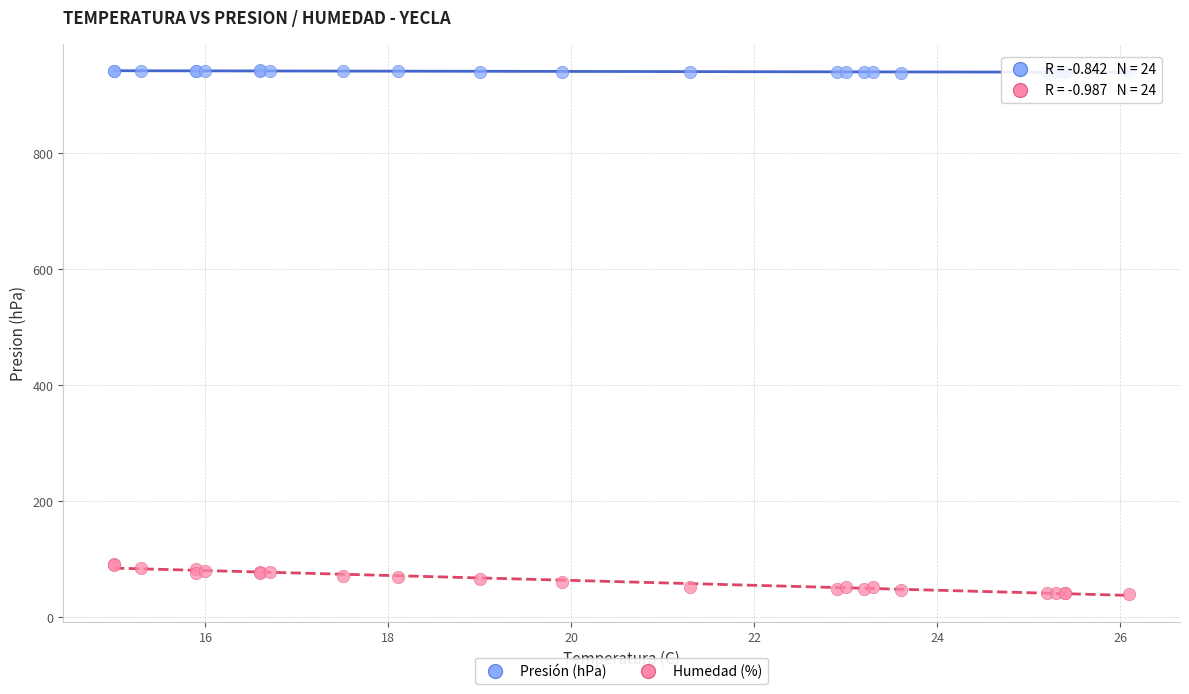

Which series has the widest spread of Y values?

Humedad (%)